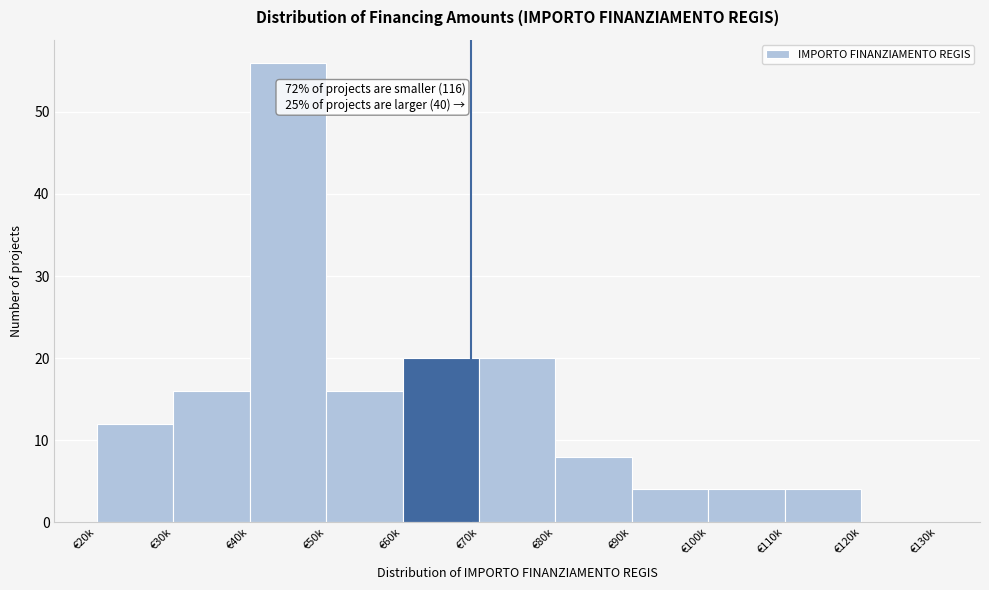

Reading left to right, extract all data points from this chart.

€20k=12	€30k=16	€40k=56	€50k=16	€60k=20	€70k=20	€80k=8	€90k=4	€100k=4	€110k=4	€120k=0